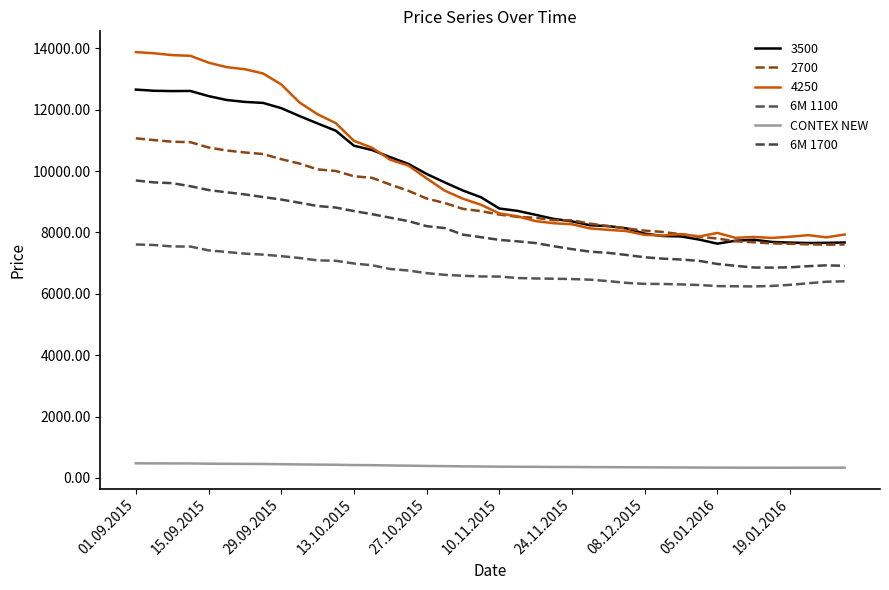

How many interior local peaks does the 6M 1700 series have?

1